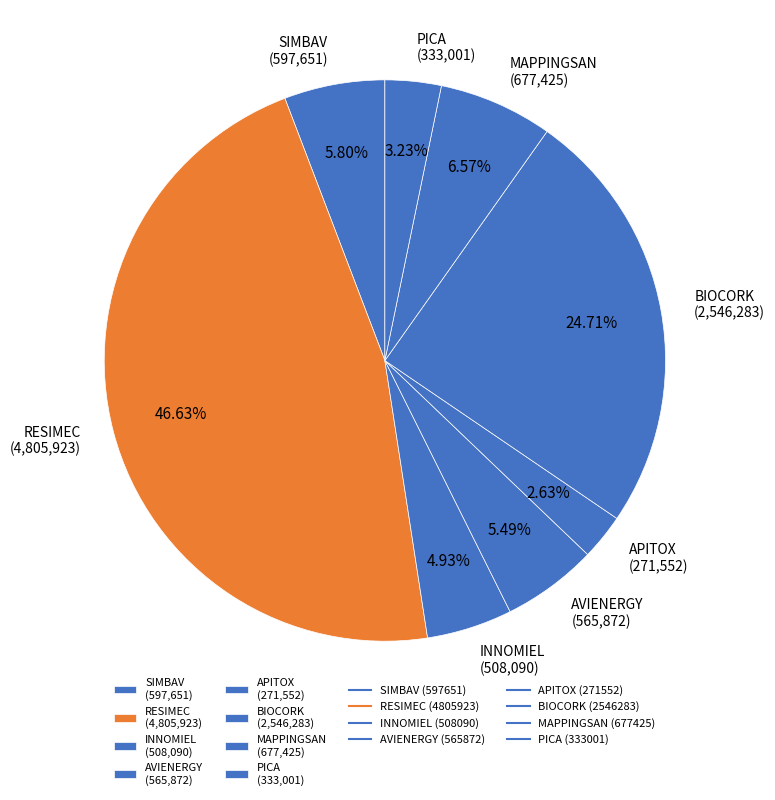

Is the sum of SIMBAV and AVIENERGY greater than half?

No